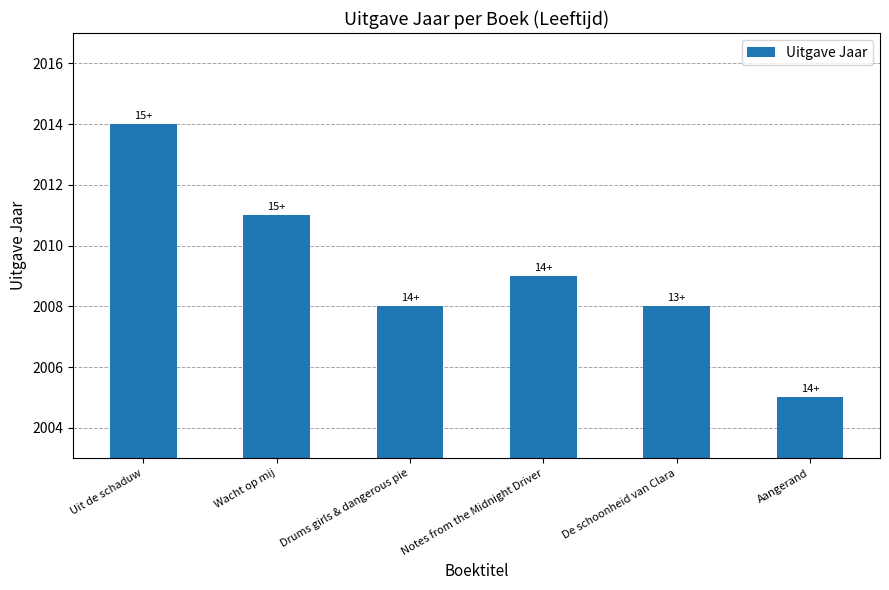

Count the values in the range 2008 to 2011.

4